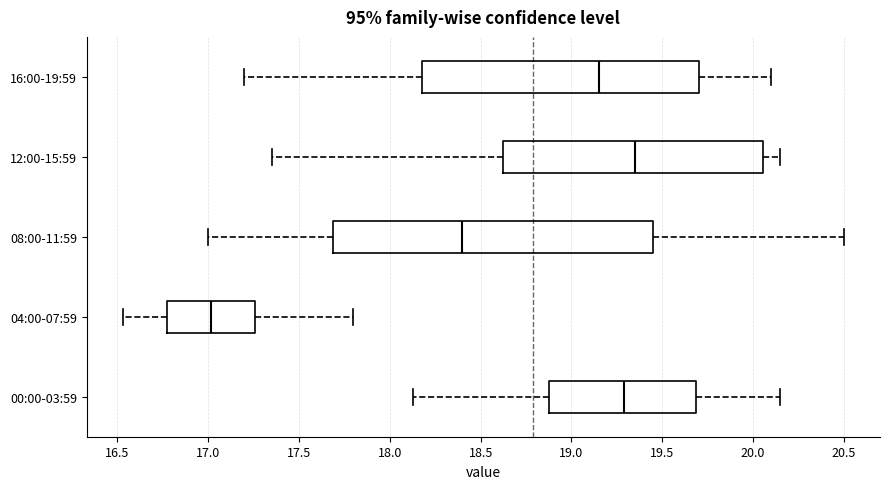

Reading bottom to top, transcribe this box plot: for each box, give where its median line is, the range the box spans, and where its two whiskers end, as read against the x-axis. The values are not printed on the chart, so give them approximately, as read against the axis.

00:00-03:59: median 19.30, box 18.90 to 19.70, whiskers 18.15 to 20.15
04:00-07:59: median 17.00, box 16.75 to 17.25, whiskers 16.55 to 17.80
08:00-11:59: median 18.40, box 17.70 to 19.45, whiskers 17.00 to 20.50
12:00-15:59: median 19.35, box 18.65 to 20.05, whiskers 17.35 to 20.15
16:00-19:59: median 19.15, box 18.20 to 19.70, whiskers 17.20 to 20.10